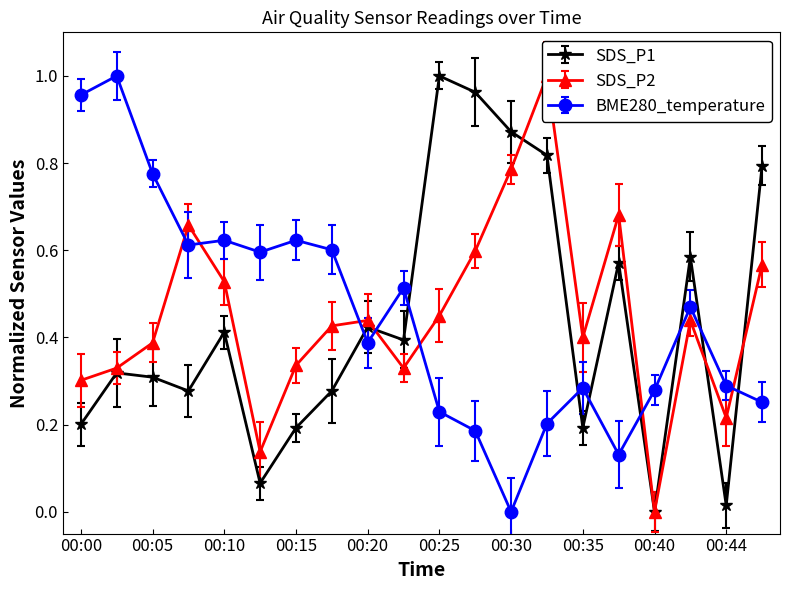

What is the total value across all series at 00:15?

1.2